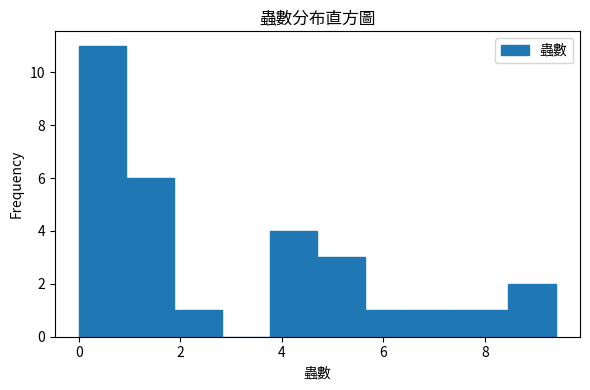

Reading left to right, list every bar in this chart as the range it spans on the x-axis followed by its height. Neither the bar edges nor the heights are printed on the chart, so give them approximately, as read against the axes.

0.00 to 0.94: 11
0.94 to 1.88: 6
1.88 to 2.82: 1
2.82 to 3.76: 0
3.76 to 4.70: 4
4.70 to 5.64: 3
5.64 to 6.58: 1
6.58 to 7.52: 1
7.52 to 8.46: 1
8.46 to 9.40: 2